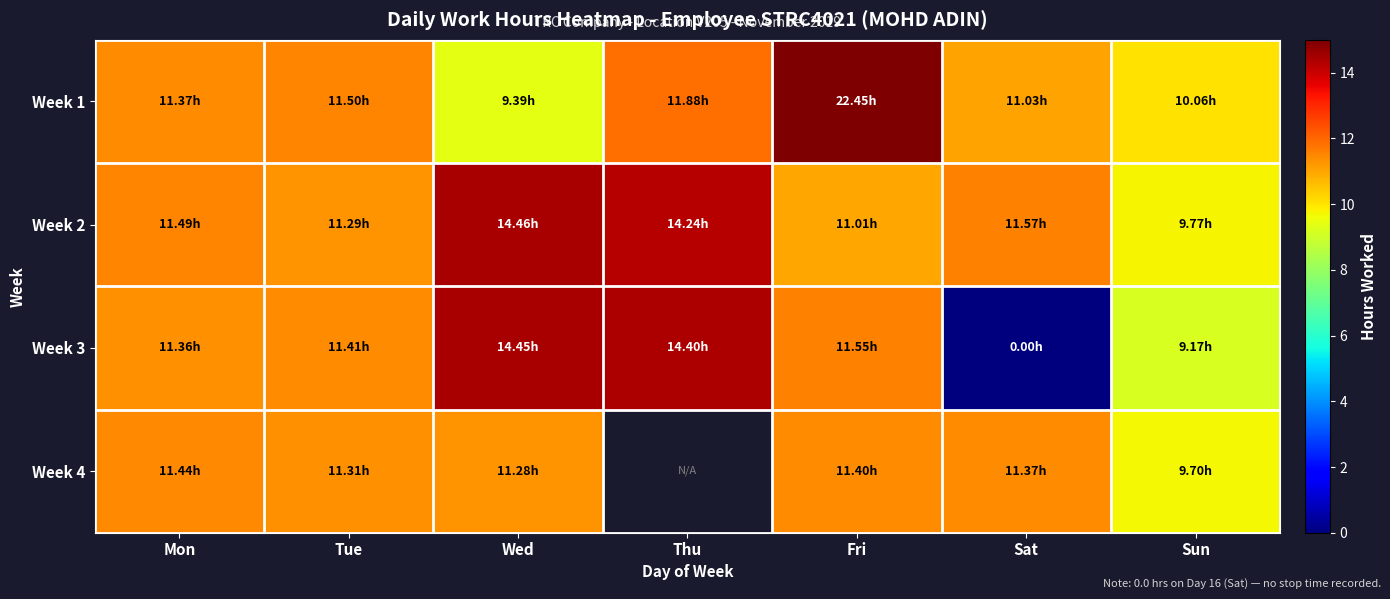

How many categories are shown in the chart?

7